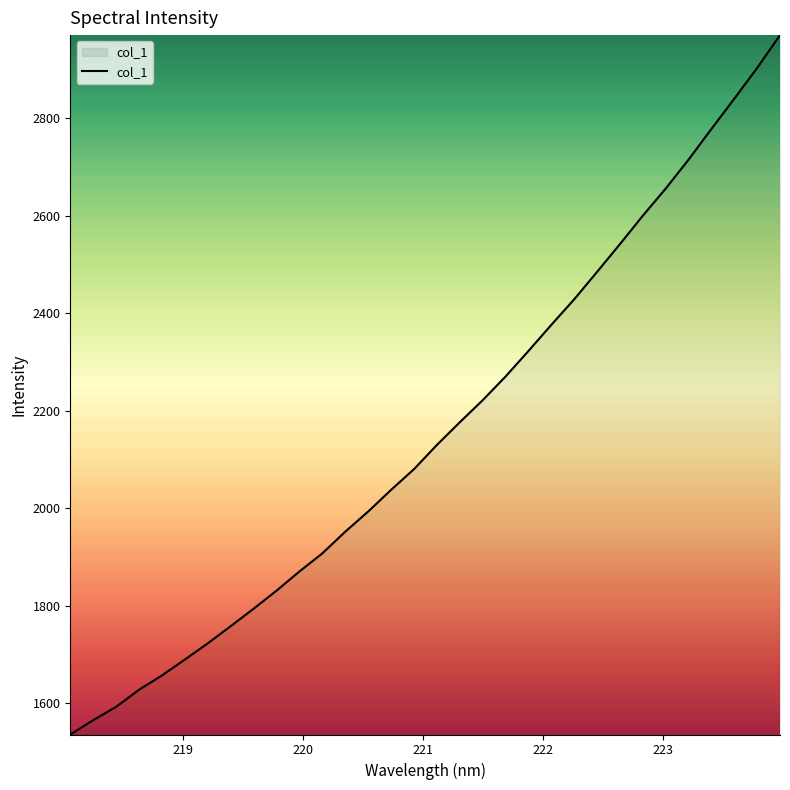

How many values are below 2129?

16